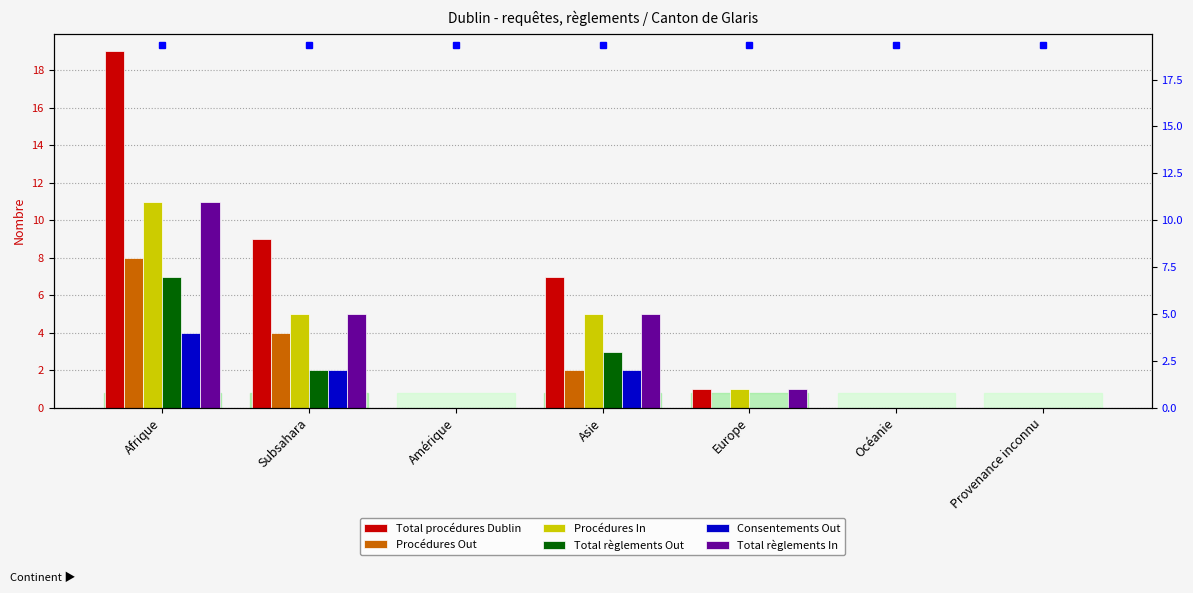

How many groups of bars are there?

7